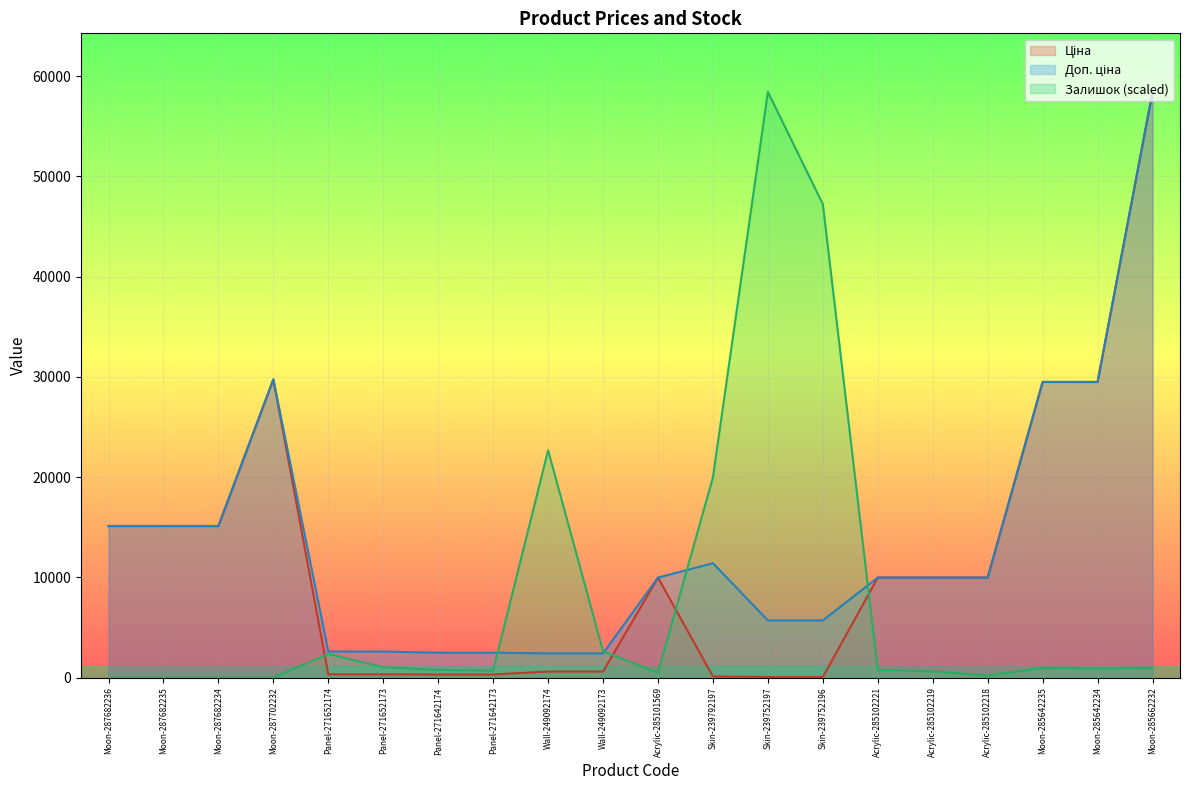

At how many categories does at least one series exceed 35235?

3